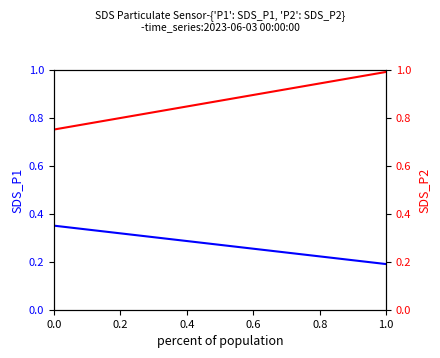

Reading left to right, what are all the values shown in this chart?

SDS_P1: 0.3	0.3	0.3	0.3	0.3	0.3	0.3	0.3	0.3	0.2	0.2	0.2	0.2	0.2	0.2
SDS_P2: 0.8	0.8	0.8	0.8	0.8	0.8	0.9	0.9	0.9	0.9	0.9	0.9	1.0	1.0	1.0